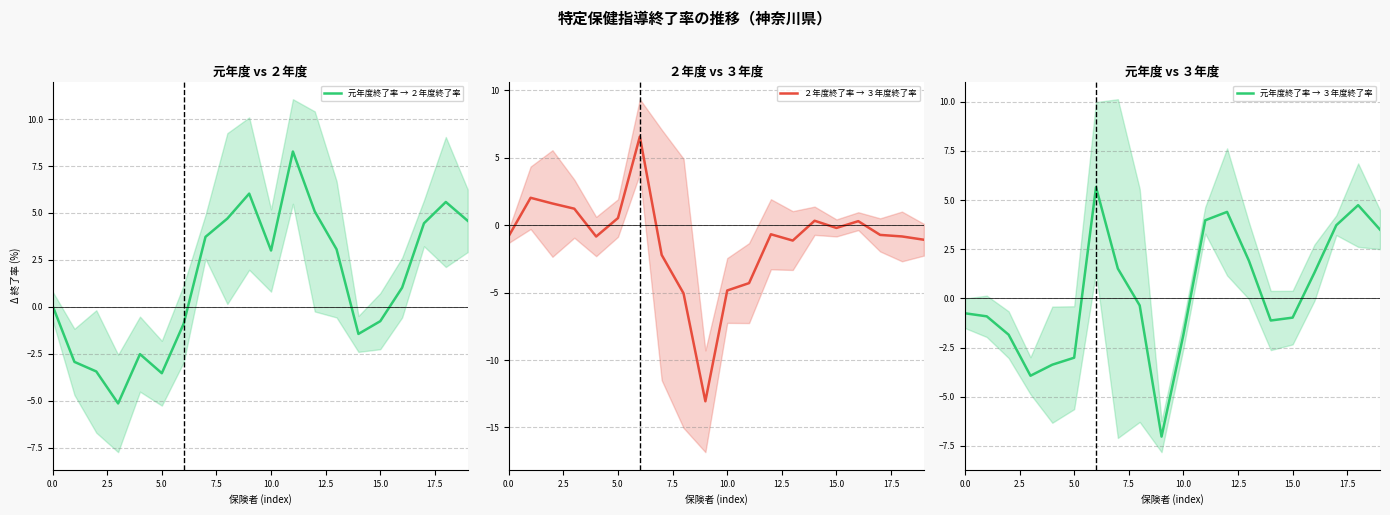

Reading right to left, extract all data points from this chart.

元年度終了率 → ２年度終了率: 4.6	5.6	4.4	1.0	-0.8	-1.4	3.1	5.1	8.3	3.0	6.0	4.7	3.7	-0.9	-3.5	-2.5	-5.1	-3.4	-2.9	0.1
２年度終了率 → ３年度終了率: -1.1	-0.8	-0.7	0.3	-0.2	0.3	-1.1	-0.7	-4.3	-4.8	-13.1	-5.1	-2.2	6.6	0.5	-0.8	1.2	1.6	2.0	-0.8
元年度終了率 → ３年度終了率: 3.5	4.7	3.7	1.3	-1.0	-1.1	1.9	4.4	4.0	-1.9	-7.0	-0.4	1.5	5.7	-3.0	-3.4	-3.9	-1.8	-0.9	-0.8